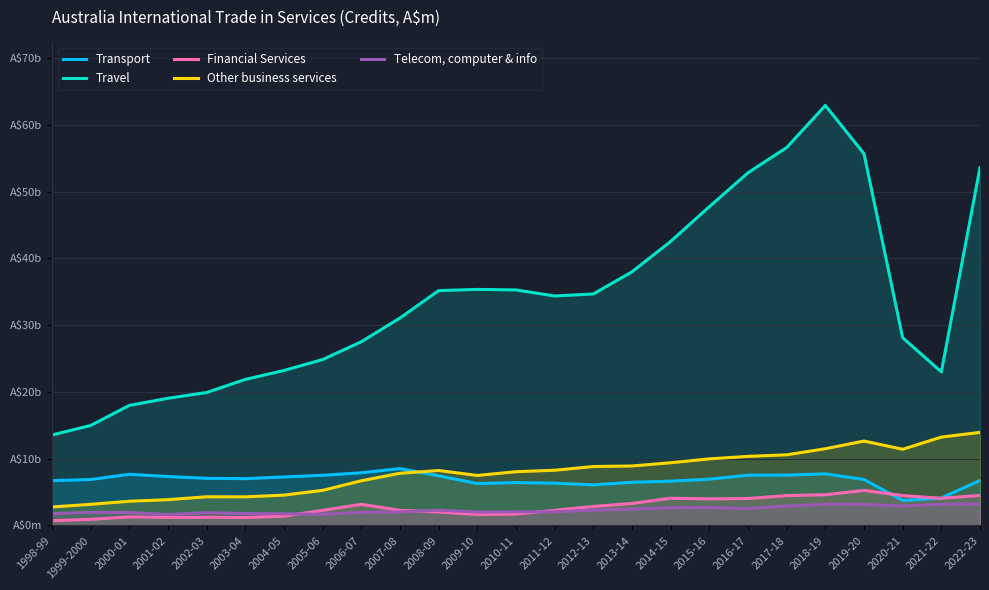

Is it true that Travel equals 60960 at 2008-09?

False